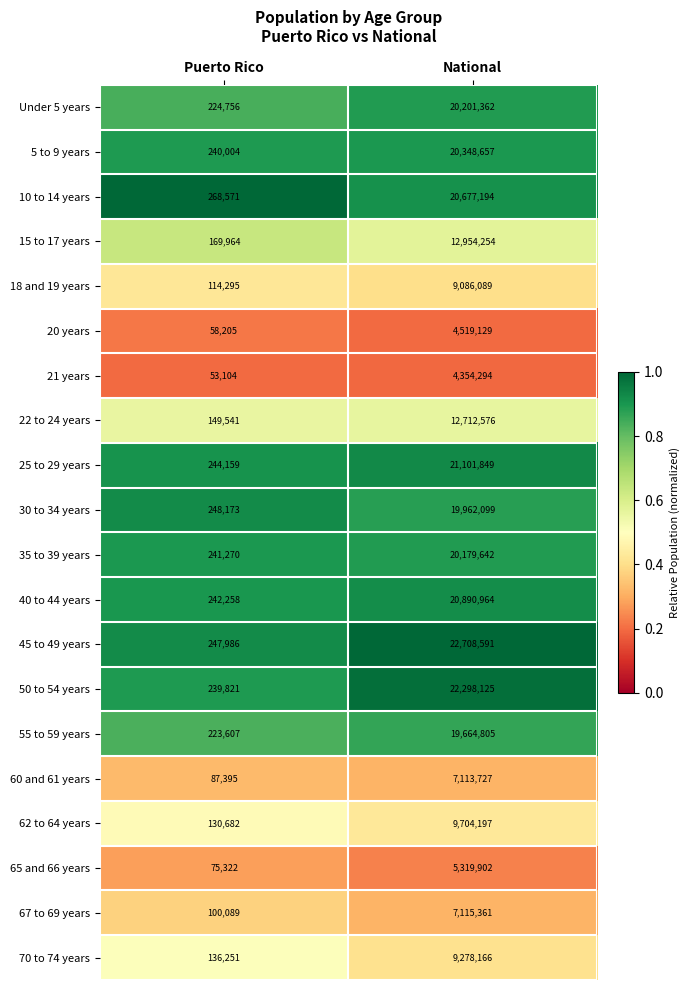

What is the difference between the maximum and minimum values in the 60 and 61 years series?

7026332